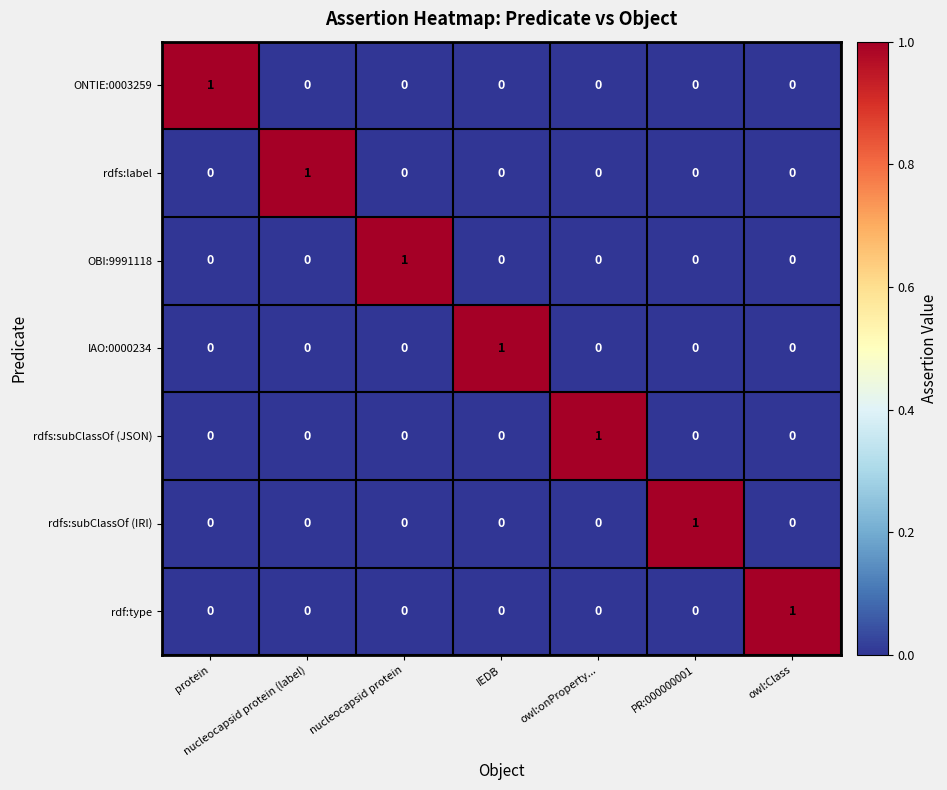

At how many categories does at least one series exceed 0?

7